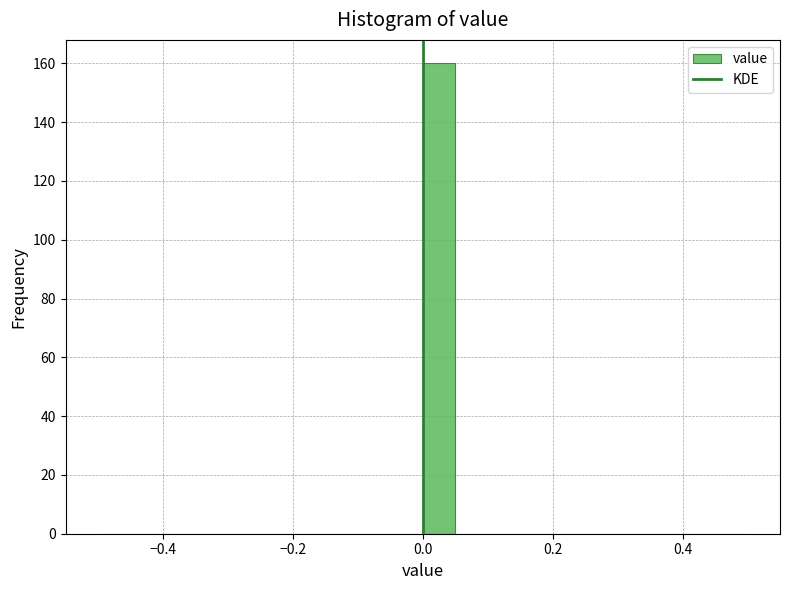

Read against the x-axis, roughly where is the centre of the tallest bar?

0.02